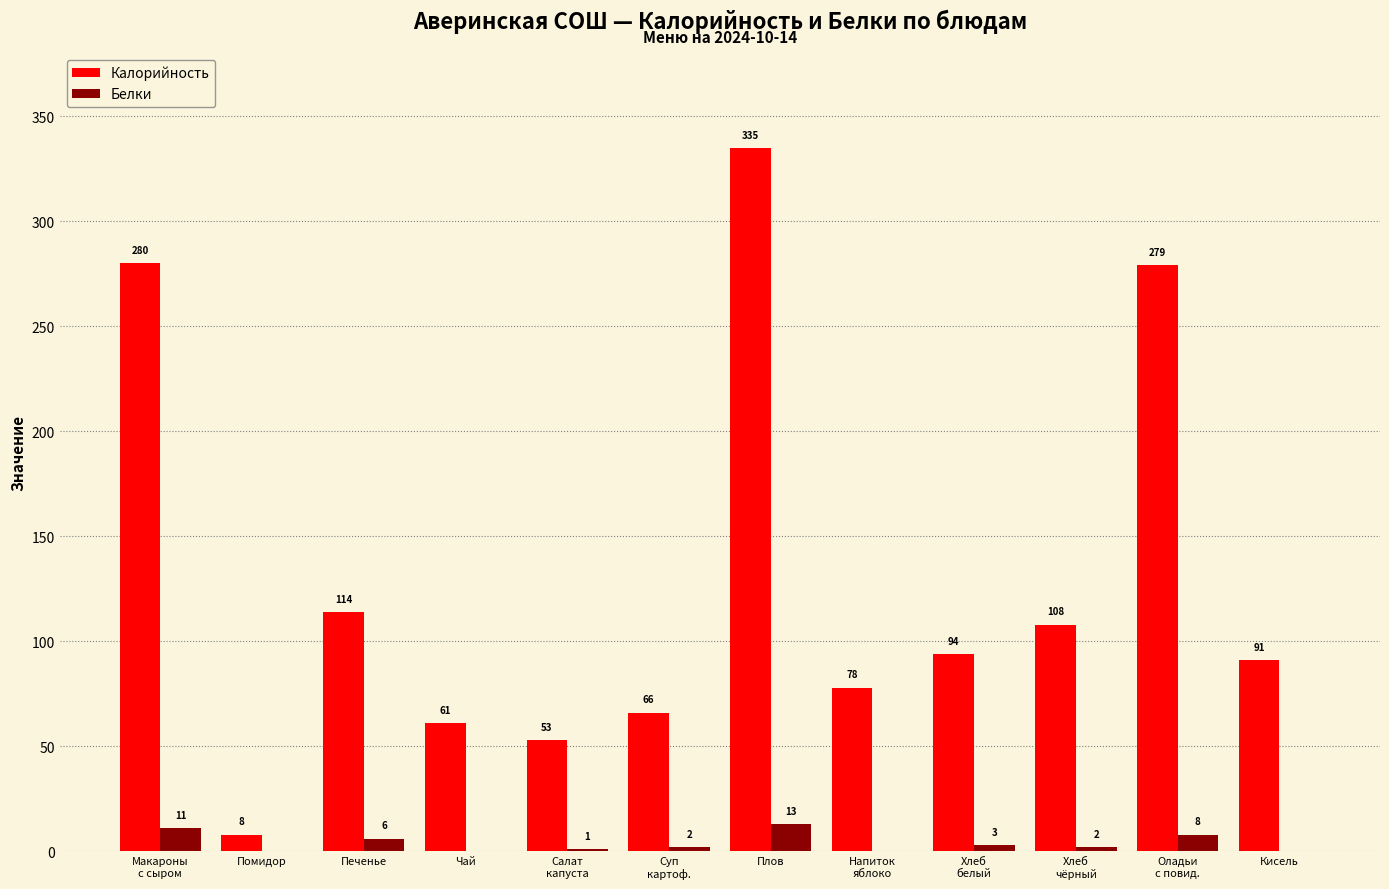

What is the sum of all Белки values?

46